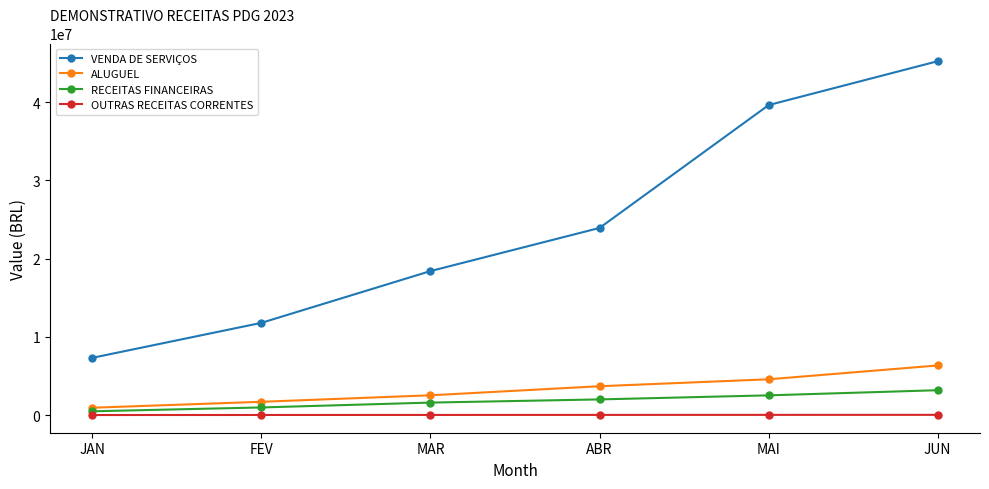

What are all the series names shown in the legend?

VENDA DE SERVIÇOS, ALUGUEL, RECEITAS FINANCEIRAS, OUTRAS RECEITAS CORRENTES